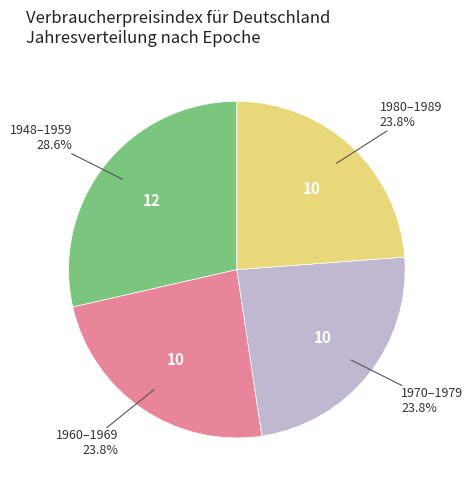

Is there a majority slice in this chart?

No